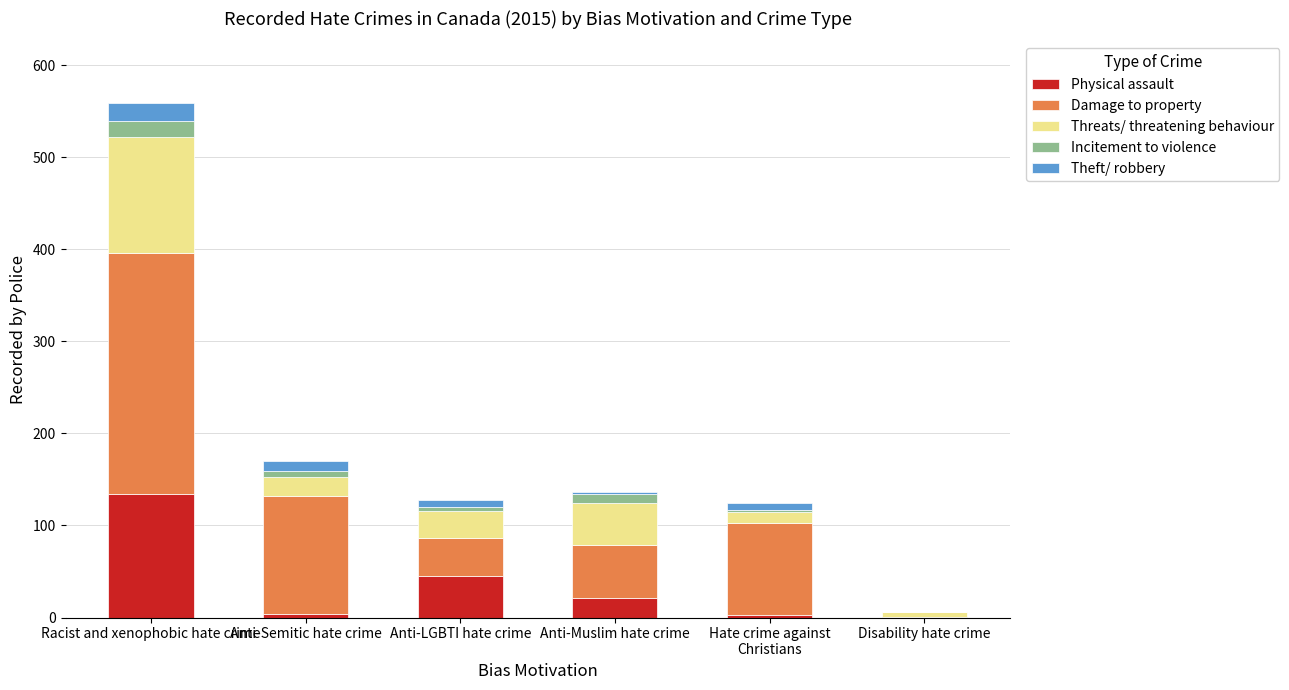

What is the maximum value for Physical assault?

134